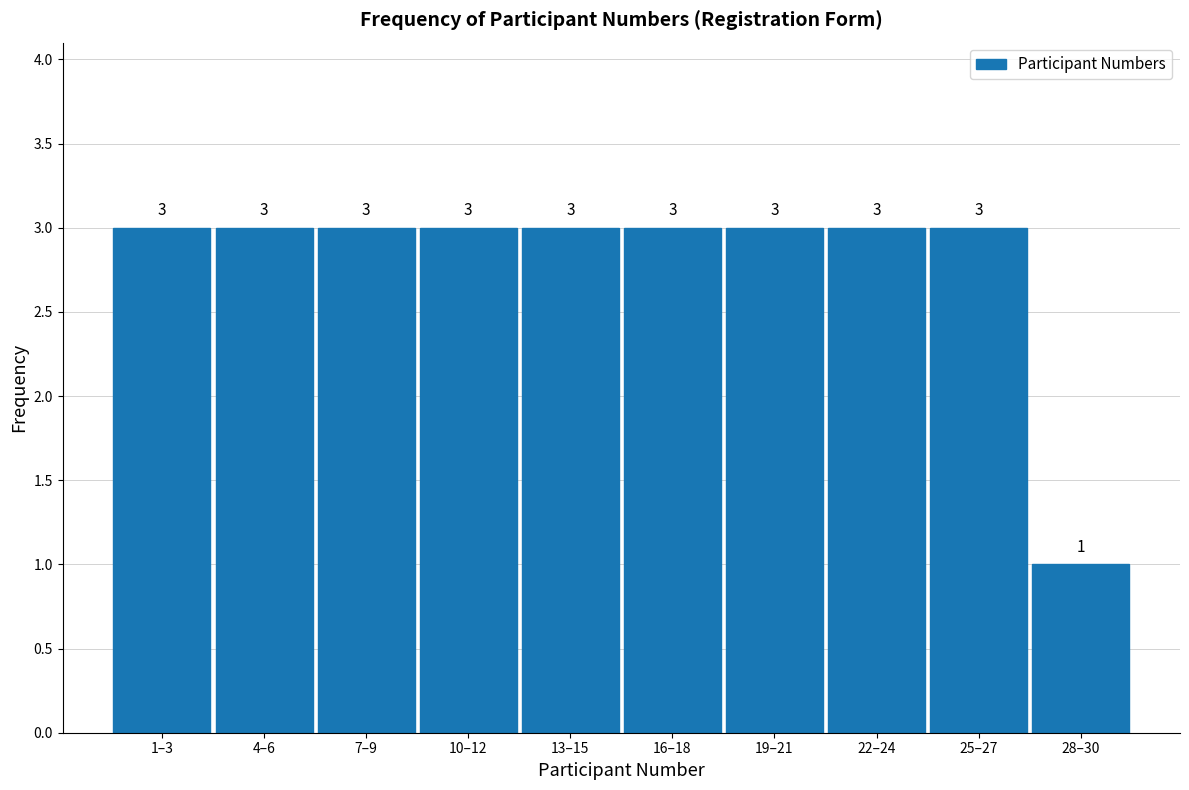

Reading left to right, what are all the values shown in this chart?

3	3	3	3	3	3	3	3	3	1